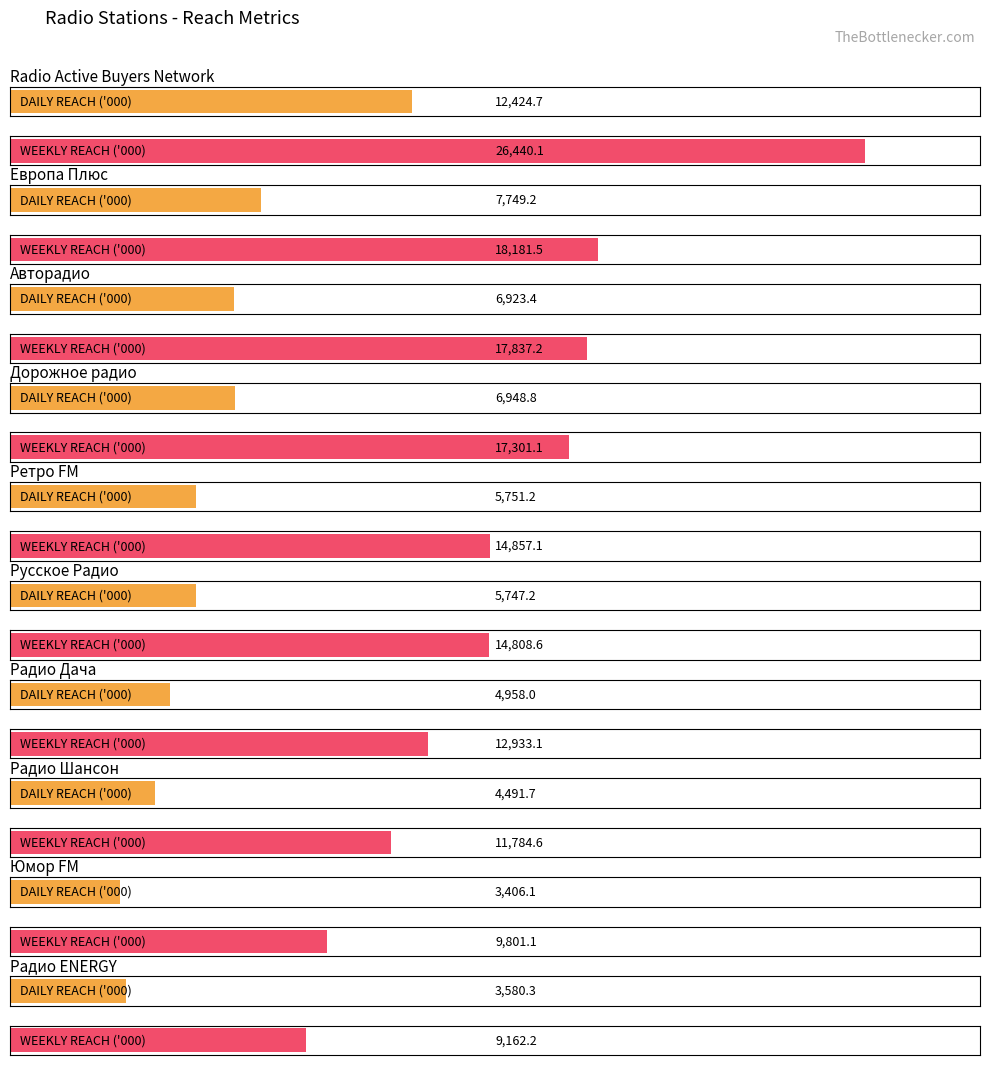

At Юмор FM, list the series in order from largest to smallest.

WEEKLY REACH ('000), DAILY REACH ('000)